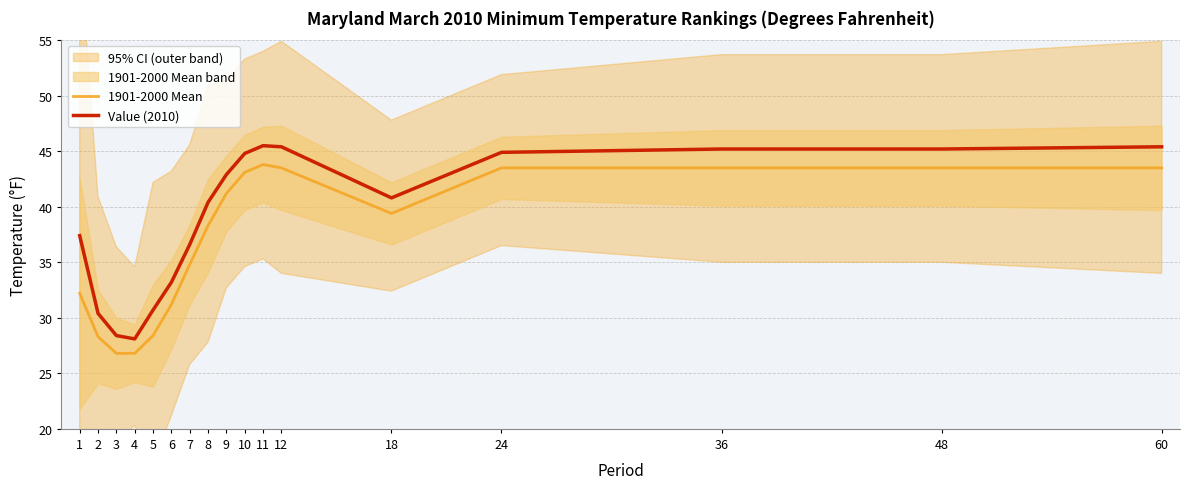

What is the difference between the highest and lowest values at 9?

1.7